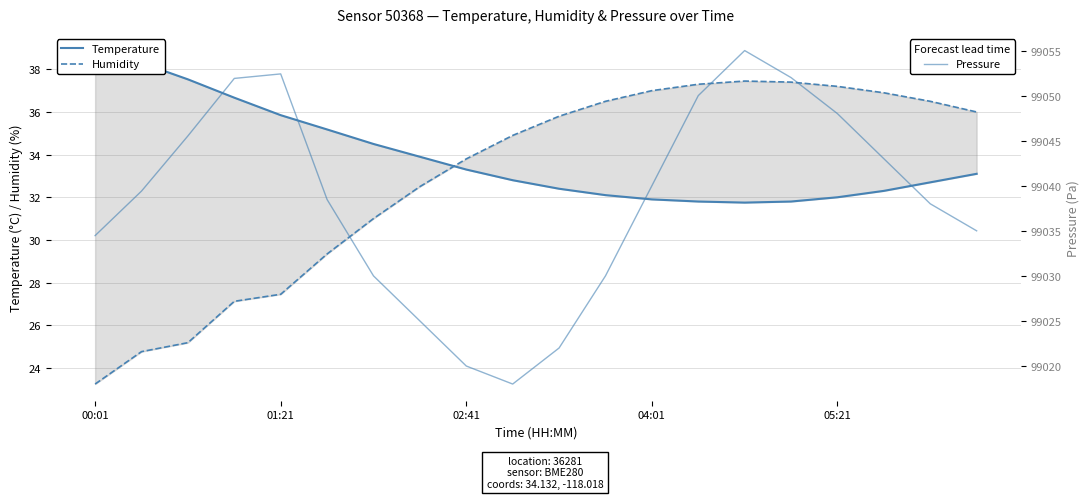

Which series has the largest range (max minus min)?

Pressure